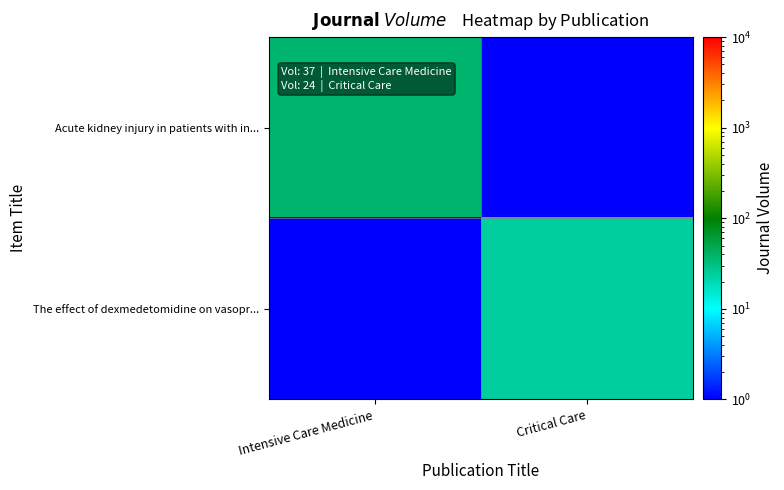

Rank the series by their maximum value, from lowest to highest.

The effect of dexmedetomidine on vasopr..., Acute kidney injury in patients with in...